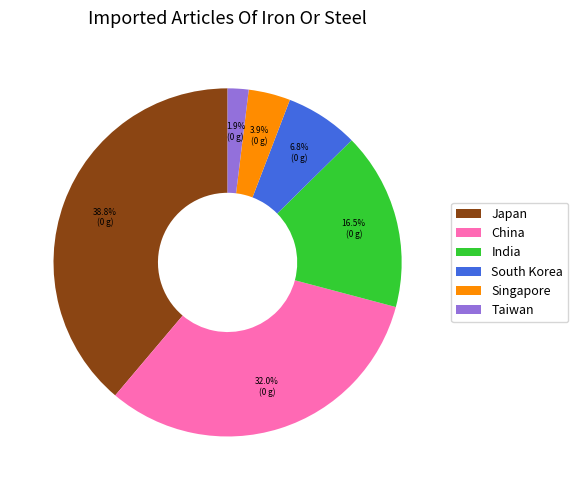

Is South Korea the majority of the pie?

No